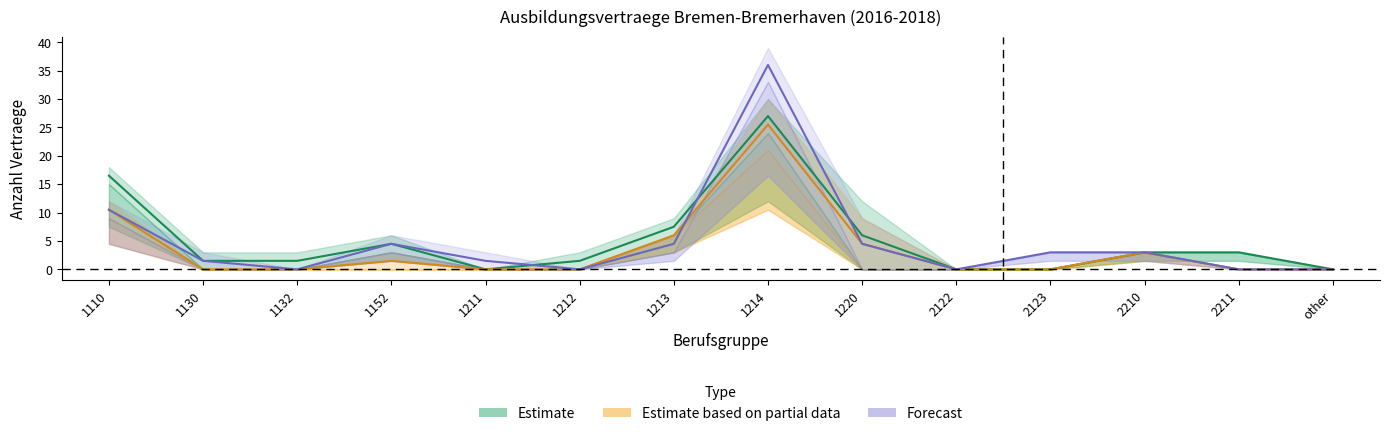

Which label corresponds to the smallest value in the chart?

1211